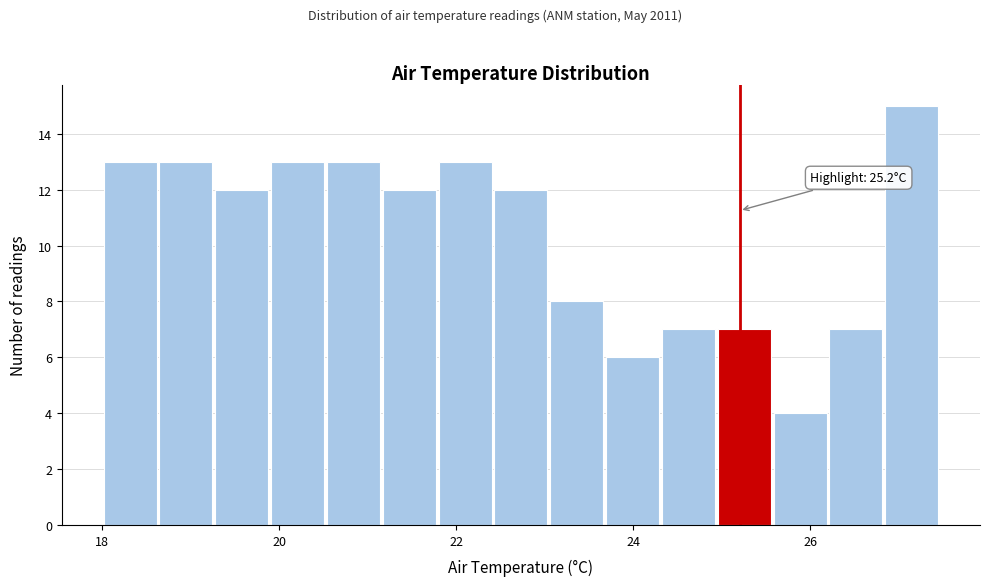

Read against the x-axis, roughly where is the centre of the tallest bar?

27.2